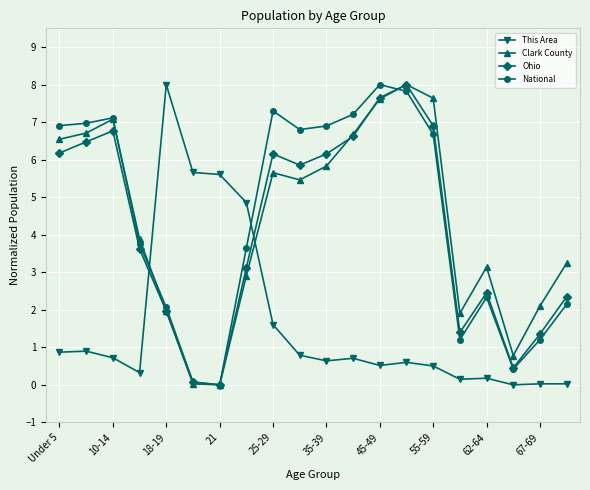

What is the value of the Ohio point at the 9th from the left?

6.2